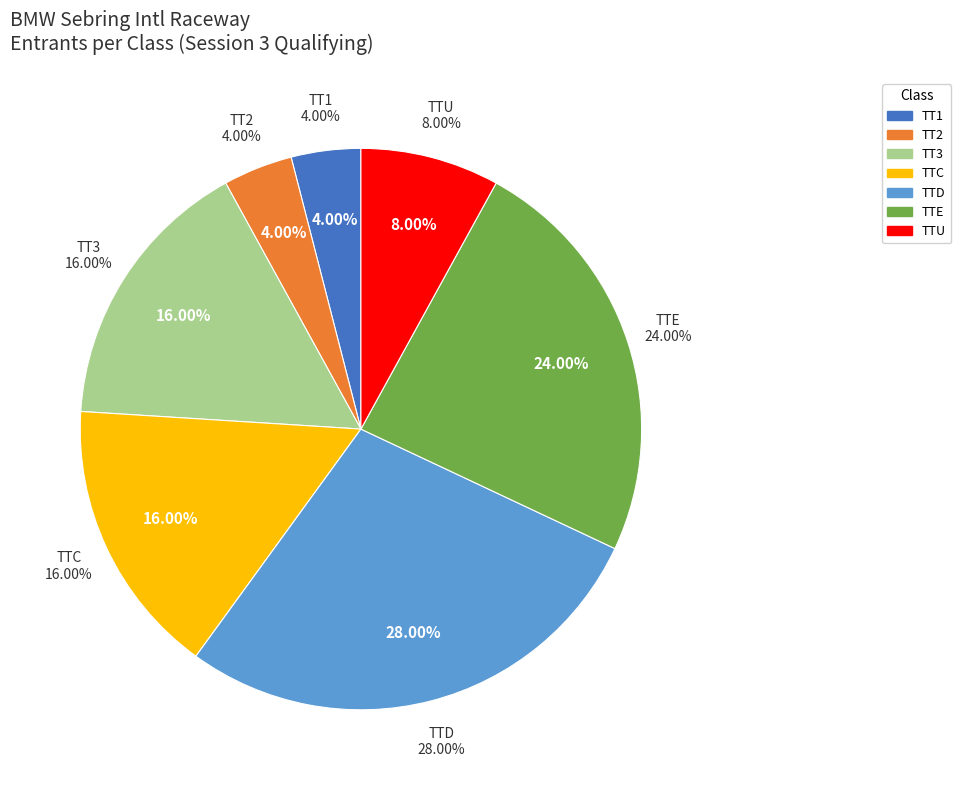

What is the largest slice in the pie chart?

TTD